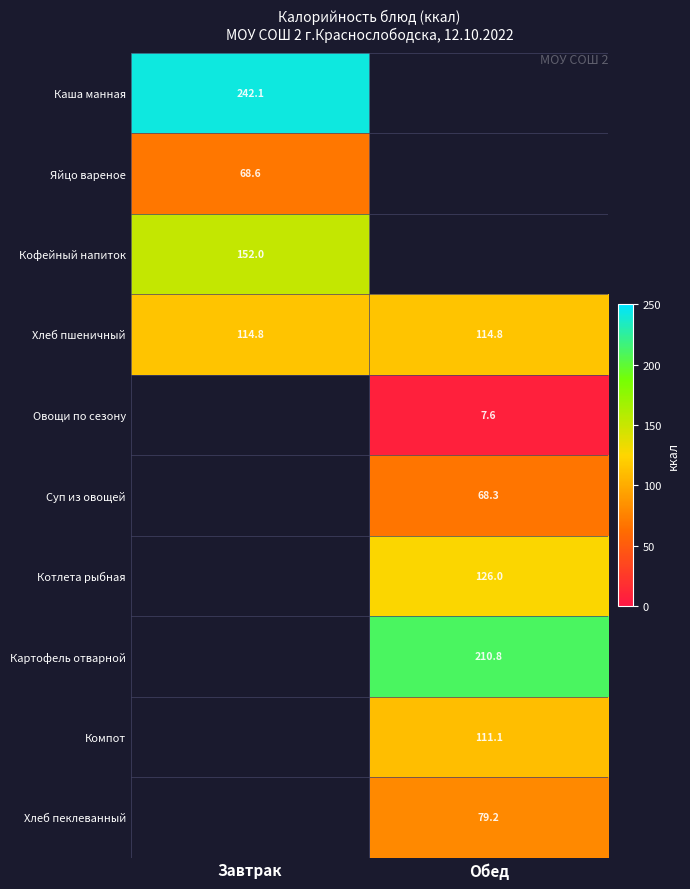

What is the maximum value shown in the chart?

242.1